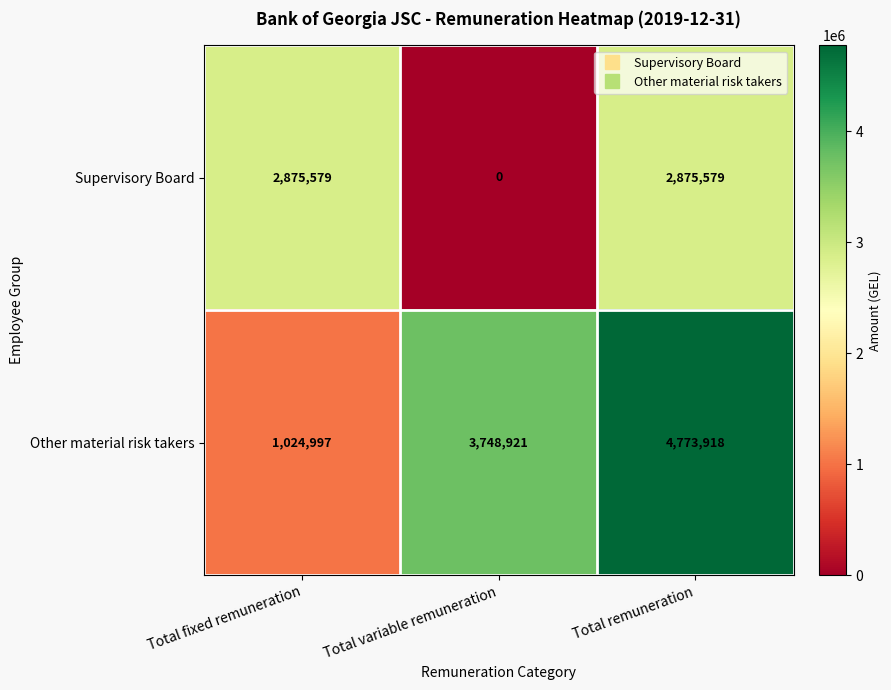

List the series in order of their overall mean, highest first.

Other material risk takers, Supervisory Board